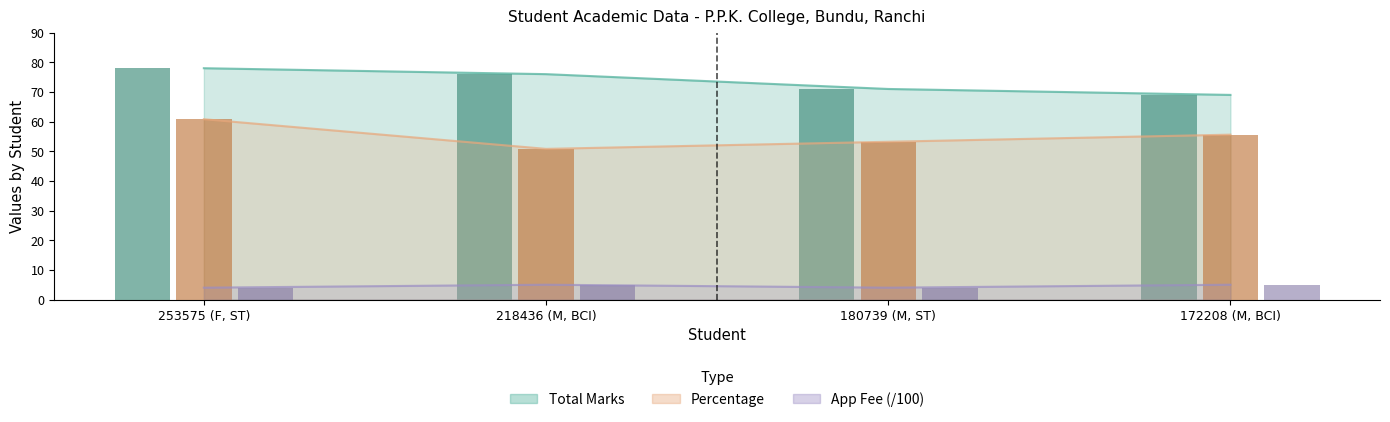

Which has a higher value, 253575 (F, ST) or 172208 (M, BCI)?

253575 (F, ST)